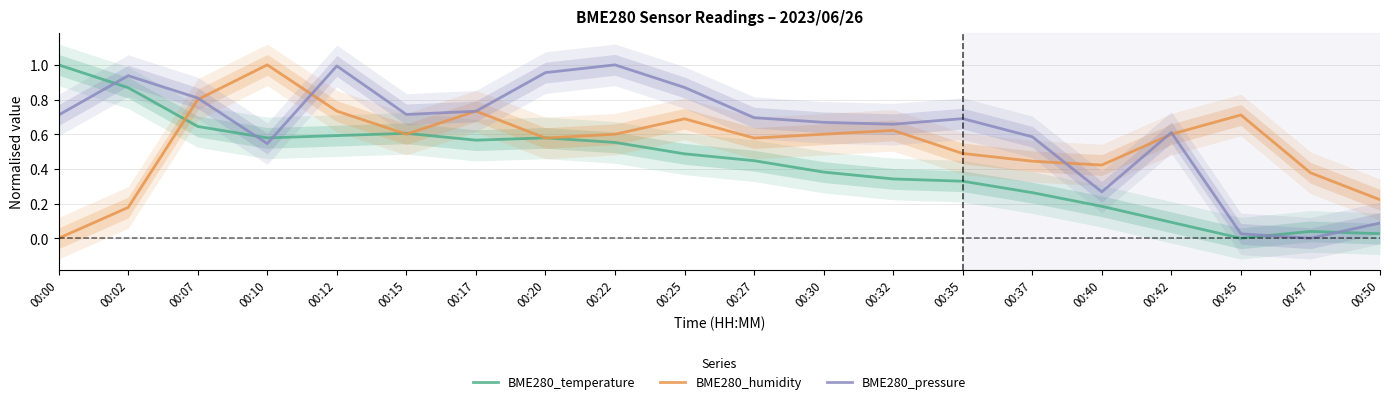

Rank the series at 00:12 from lowest to highest value.

BME280_temperature, BME280_humidity, BME280_pressure